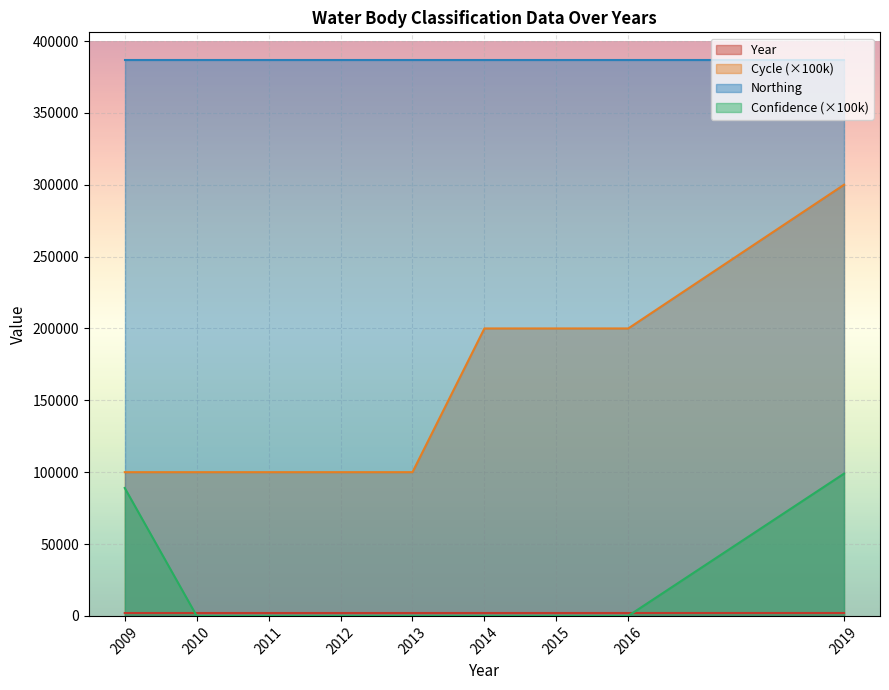

What is the average value of the Cycle series?

155556